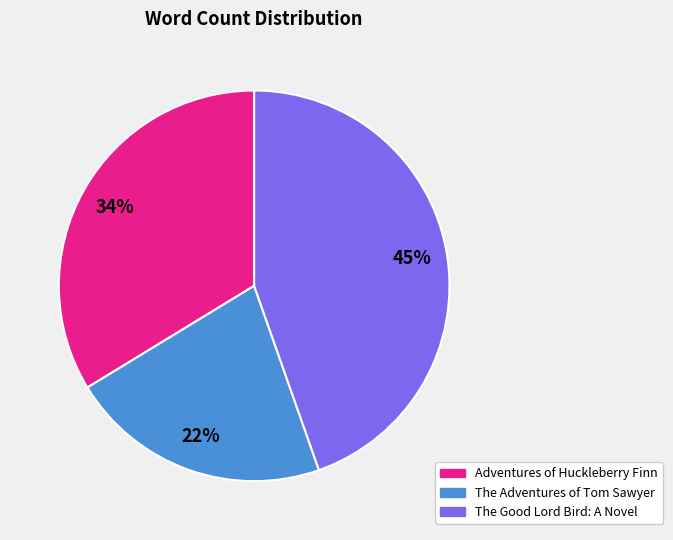

Is it true that The Adventures of Tom Sawyer is 22% of the pie?

True